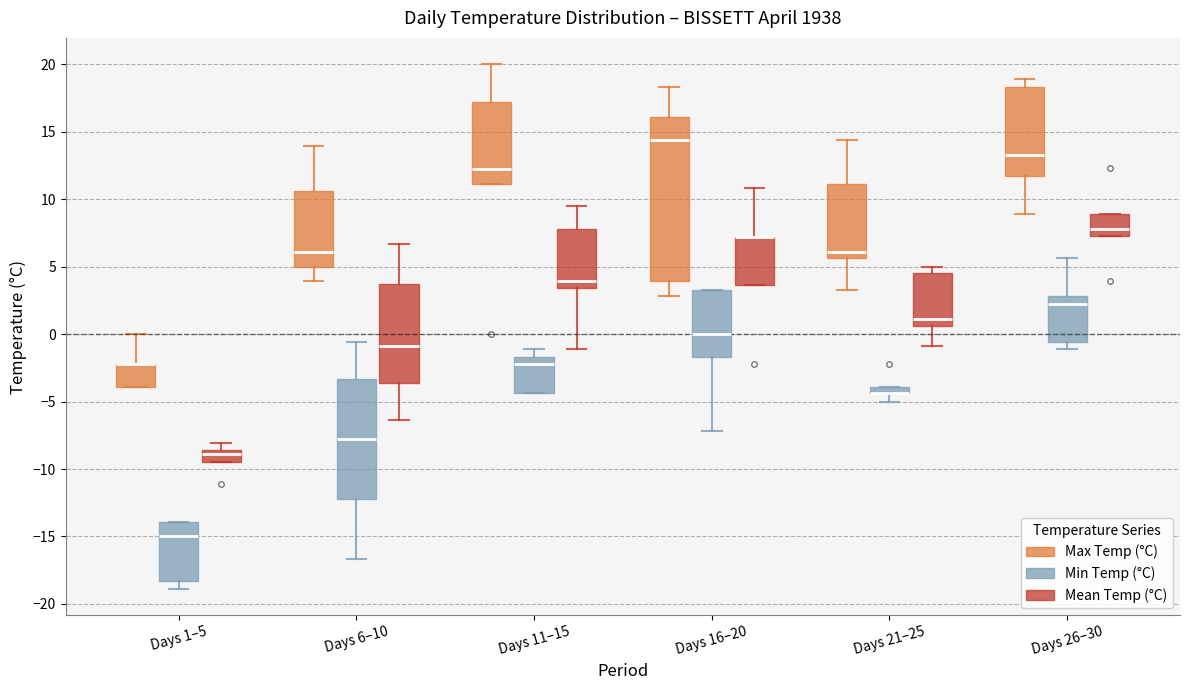

Where does the median line of the box for Days 11–15 (Mean Temp (°C)) sit on the y-axis? The values are not printed on the chart, so give them approximately, as read against the axis.

4.0